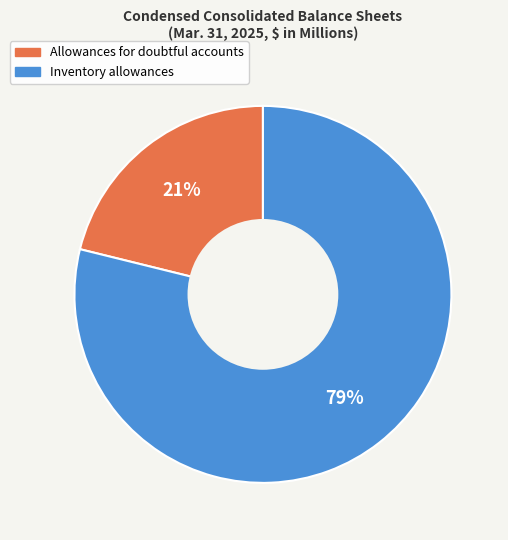

What is the largest slice in the pie chart?

Inventory allowances